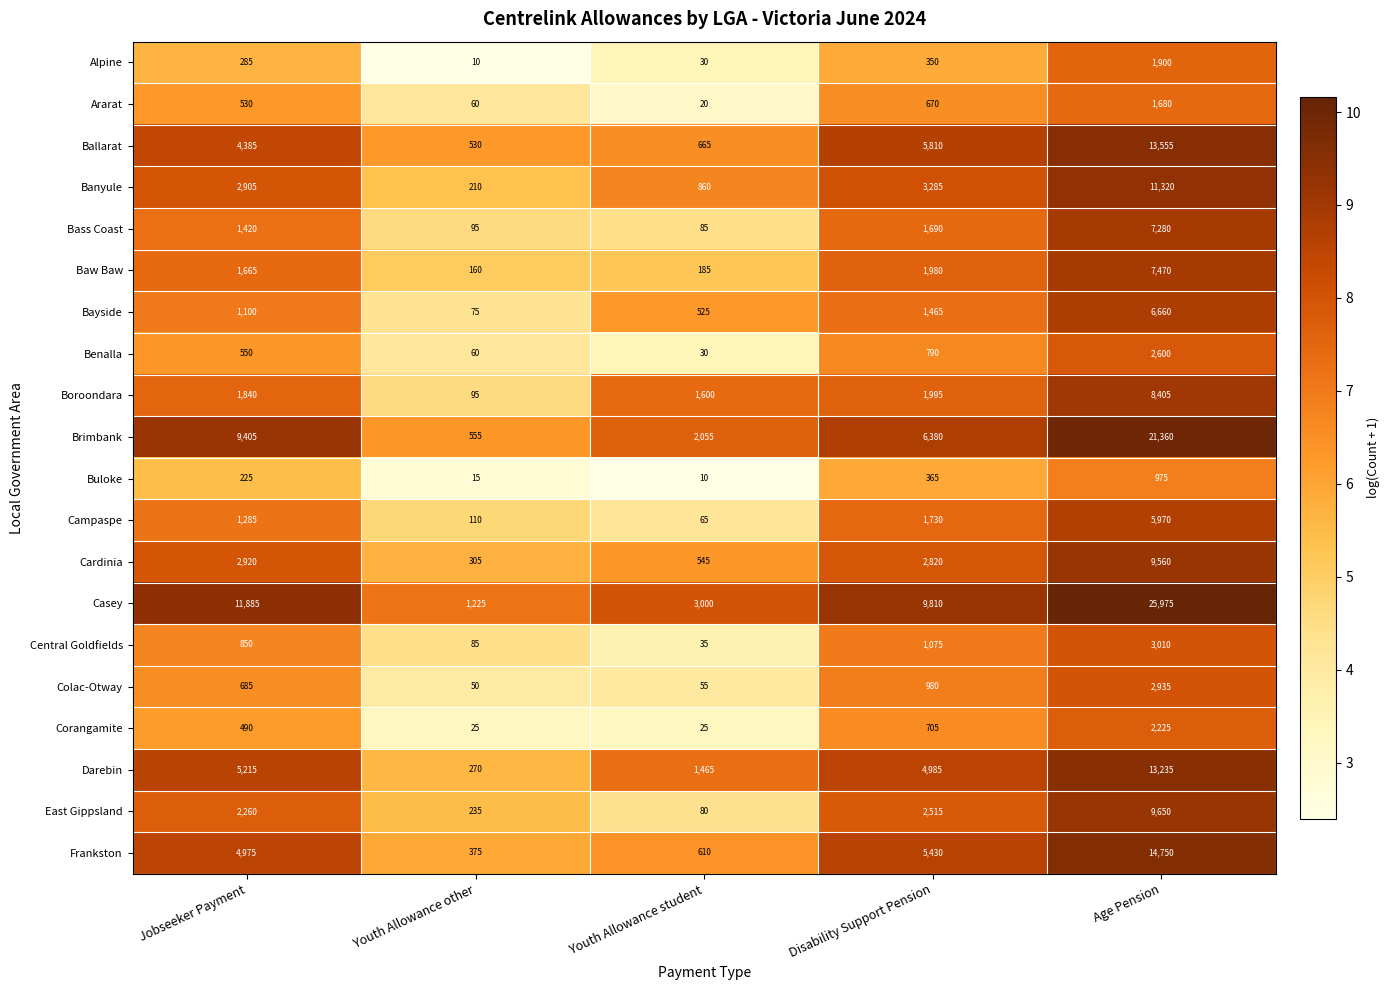

What is the total value across all series at Disability Support Pension?

54830